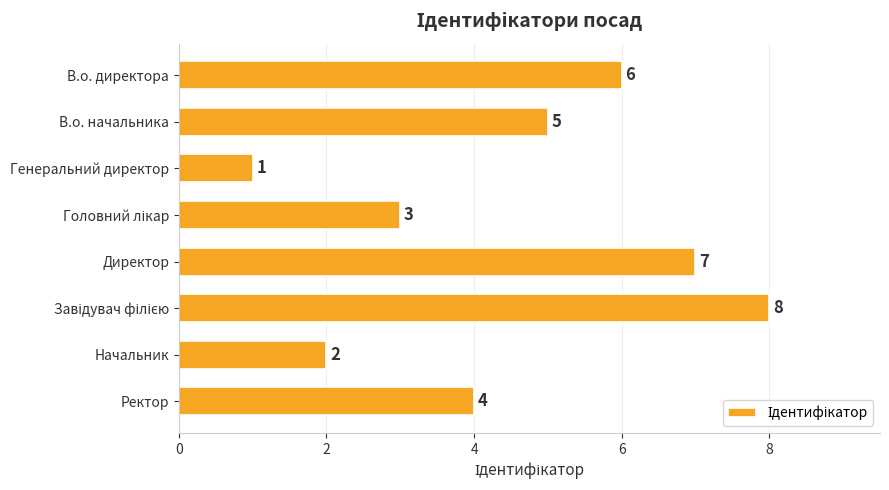

How many bars are there in total?

8